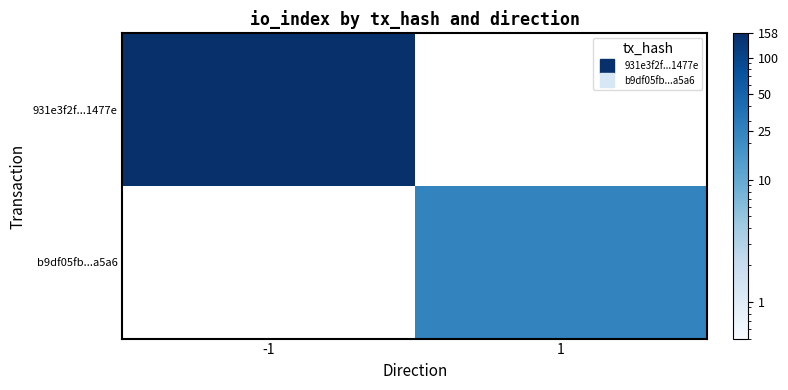

List the series in order of their peak value, lowest first.

b9df05fb...a5a6, 931e3f2f...1477e